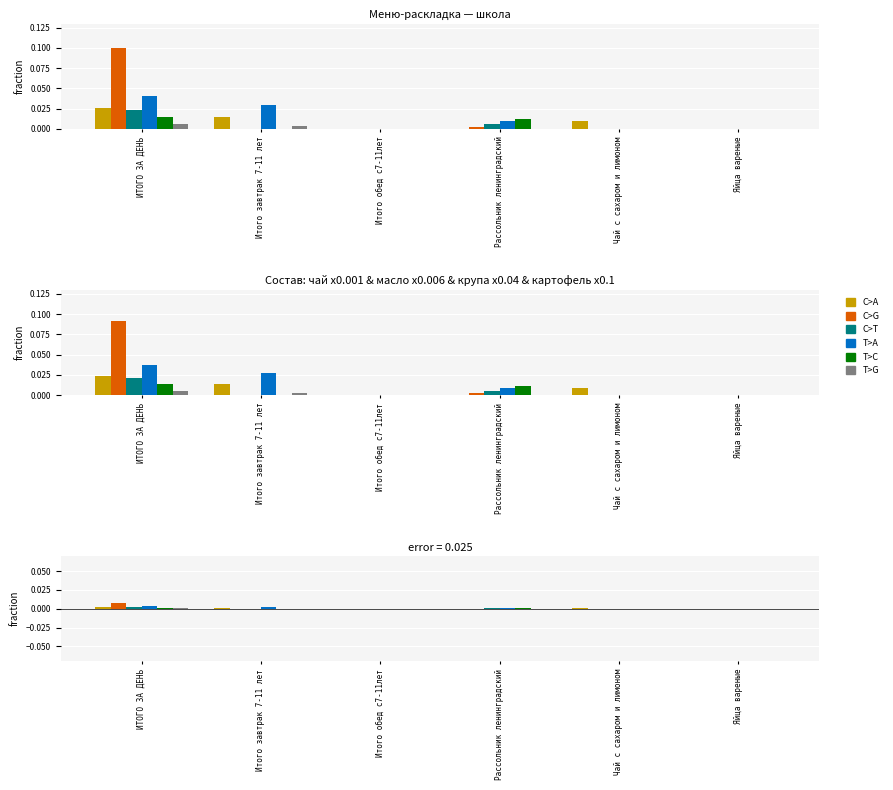

Which series has the largest total across all categories?

C>G (картофель)